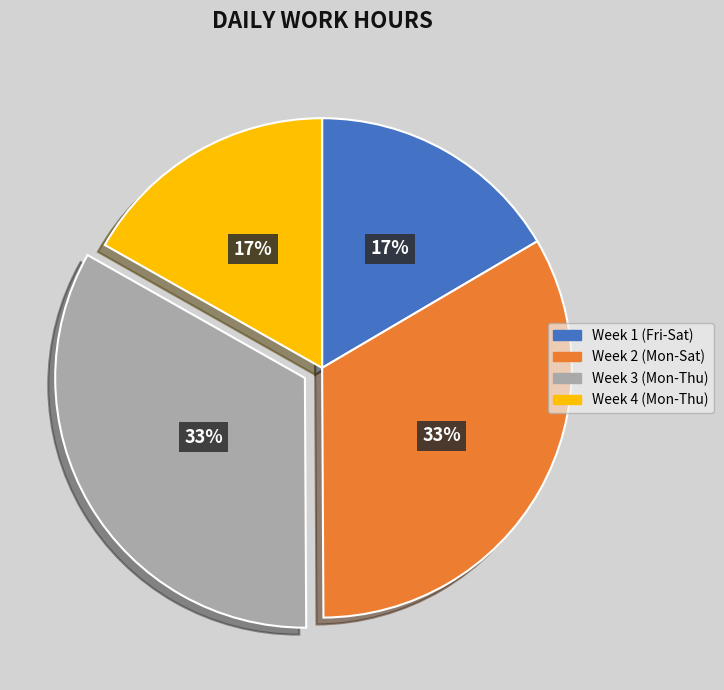

Is there a majority slice in this chart?

No